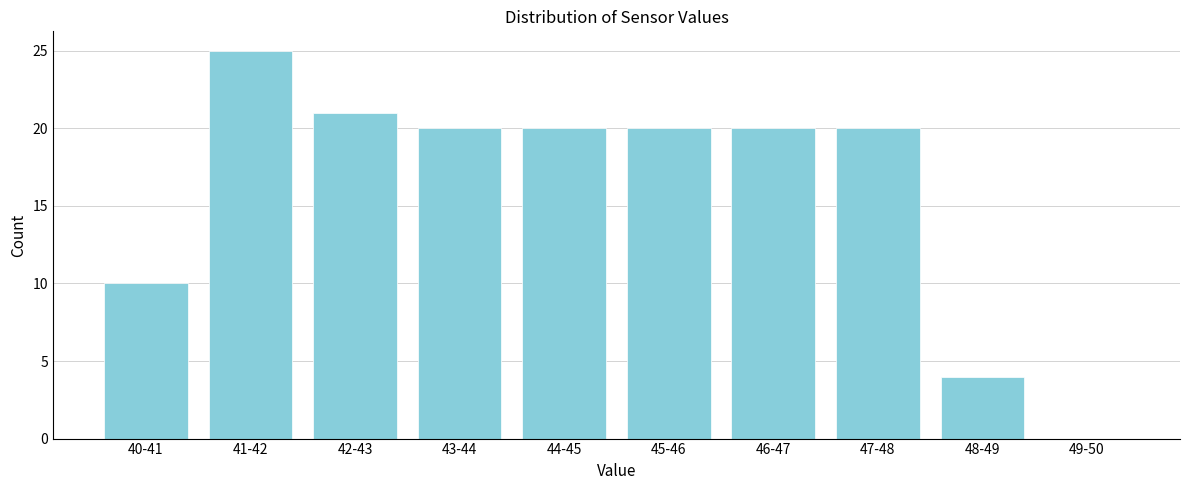

Reading left to right, extract all data points from this chart.

40-41=10	41-42=25	42-43=21	43-44=20	44-45=20	45-46=20	46-47=20	47-48=20	48-49=4	49-50=0